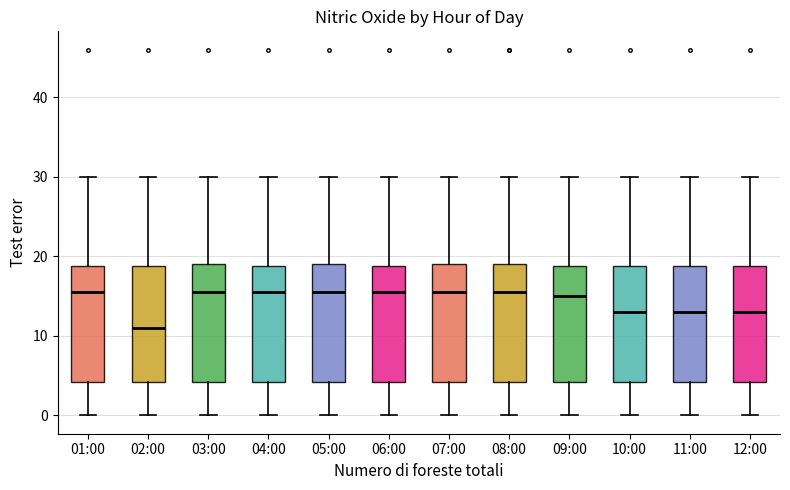

Reading left to right, transcribe this box plot: for each box, give where its median line is, the range the box spans, and where its two whiskers end, as read against the y-axis. The values are not printed on the chart, so give them approximately, as read against the axis.

01:00: median 16, box 4 to 19, whiskers 0 to 30
02:00: median 11, box 4 to 19, whiskers 0 to 30
03:00: median 16, box 4 to 19, whiskers 0 to 30
04:00: median 16, box 4 to 19, whiskers 0 to 30
05:00: median 16, box 4 to 19, whiskers 0 to 30
06:00: median 16, box 4 to 19, whiskers 0 to 30
07:00: median 16, box 4 to 19, whiskers 0 to 30
08:00: median 16, box 4 to 19, whiskers 0 to 30
09:00: median 15, box 4 to 19, whiskers 0 to 30
10:00: median 13, box 4 to 19, whiskers 0 to 30
11:00: median 13, box 4 to 19, whiskers 0 to 30
12:00: median 13, box 4 to 19, whiskers 0 to 30